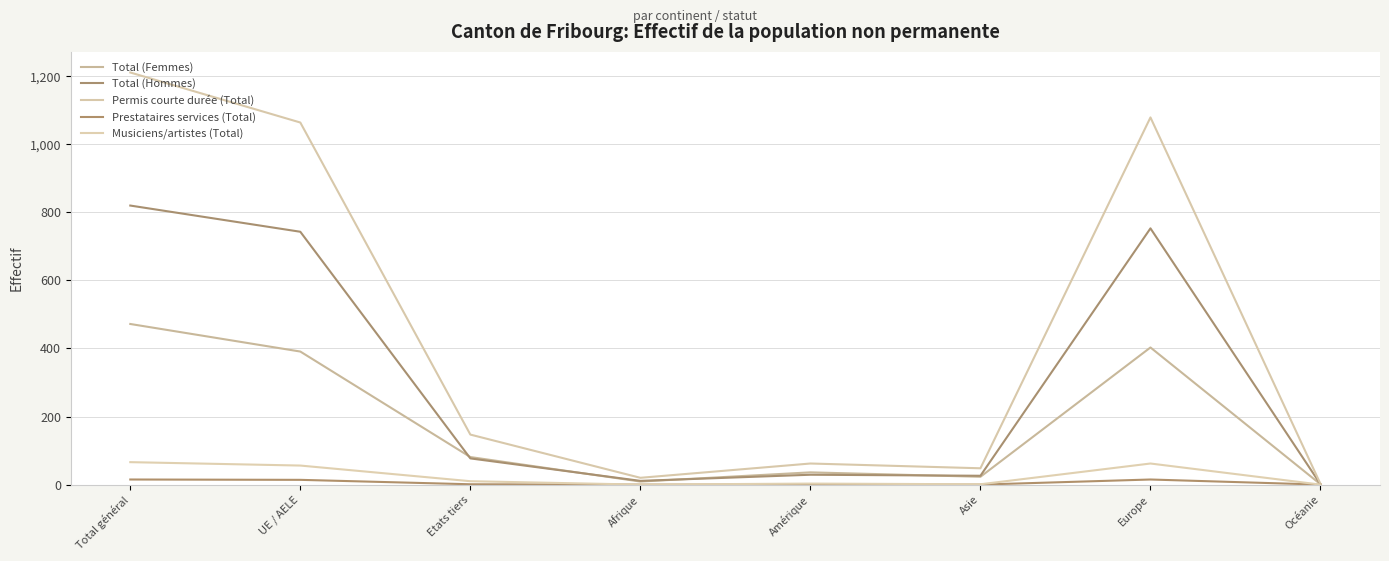

Does the chart display data point markers on the line(s)?

No